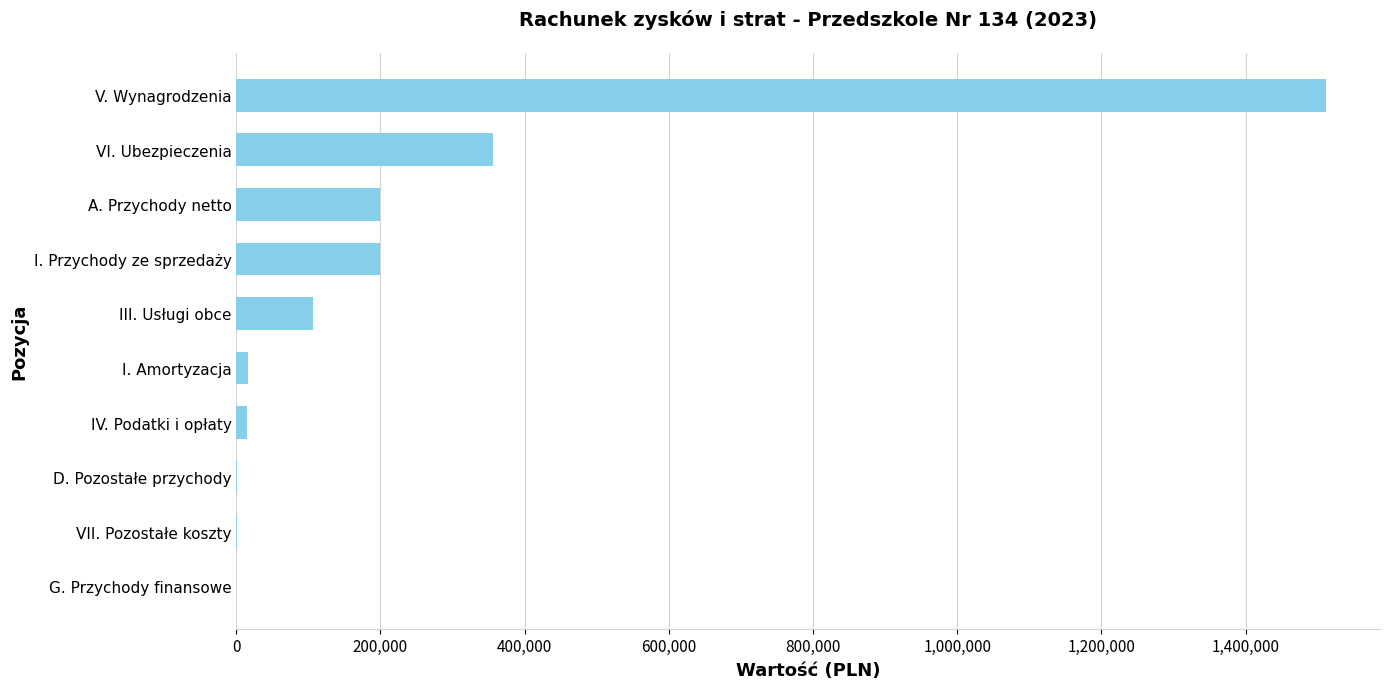

Is it true that the value at V. Wynagrodzenia is 1511014.6?

True